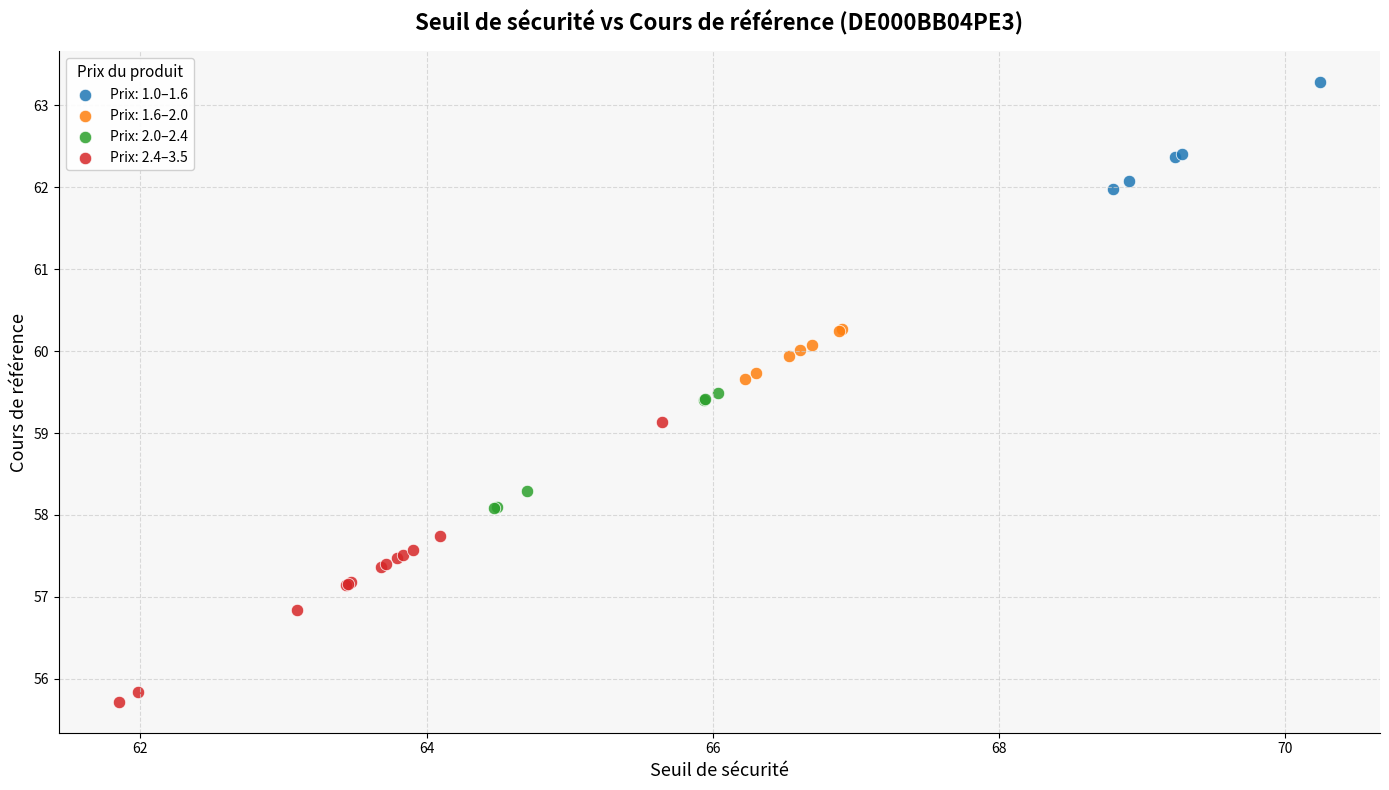

Which series contains the lowest Y value?

Prix: 2.4–3.5